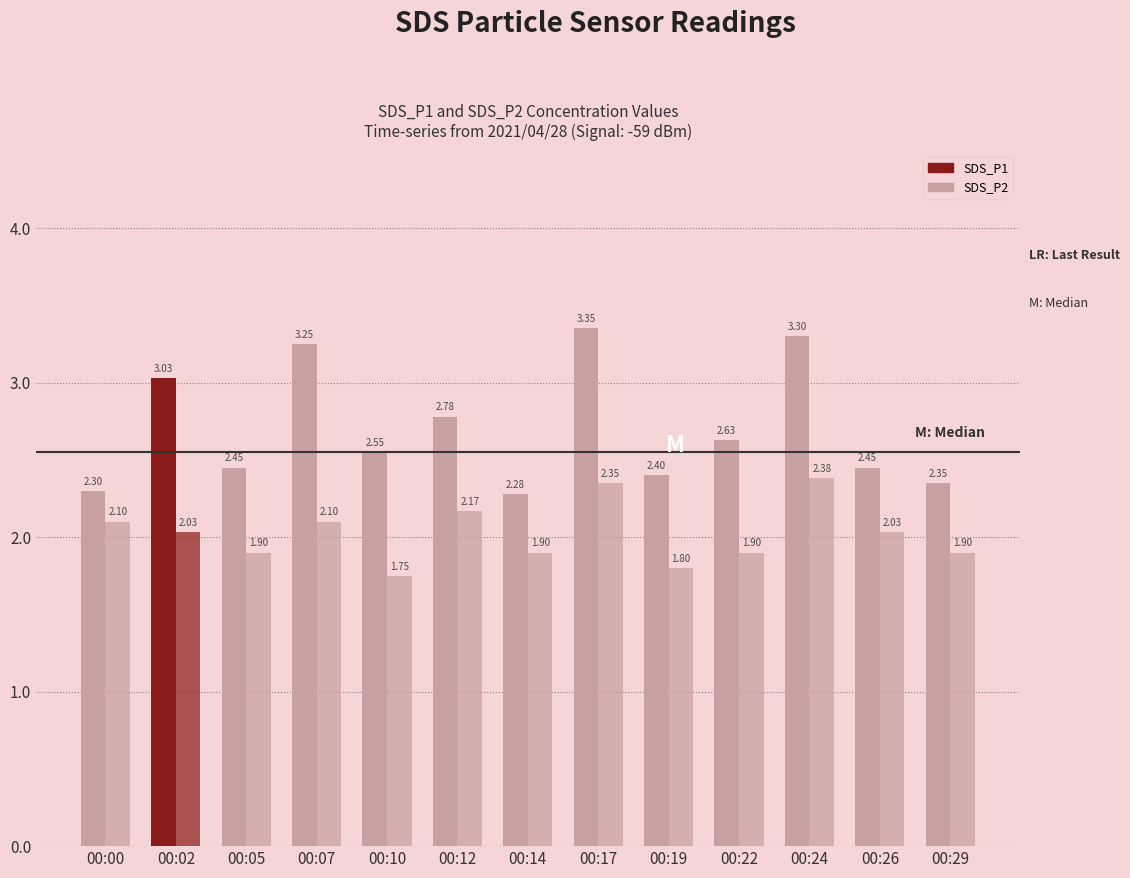

What is the value of the SDS_P2 bar at the 5th from the left?

1.8